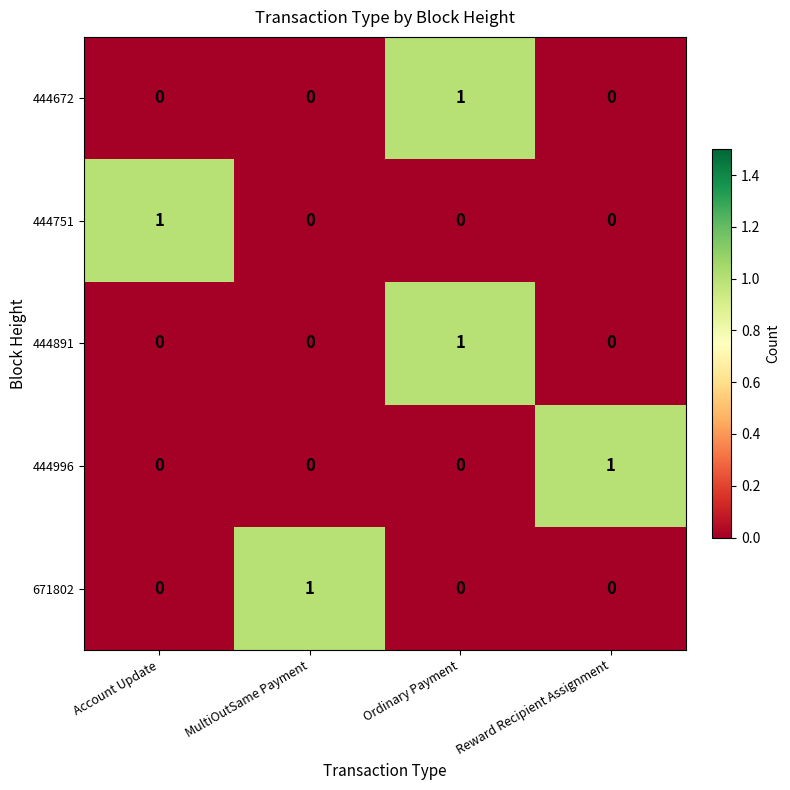

At how many categories does at least one series exceed 0?

4